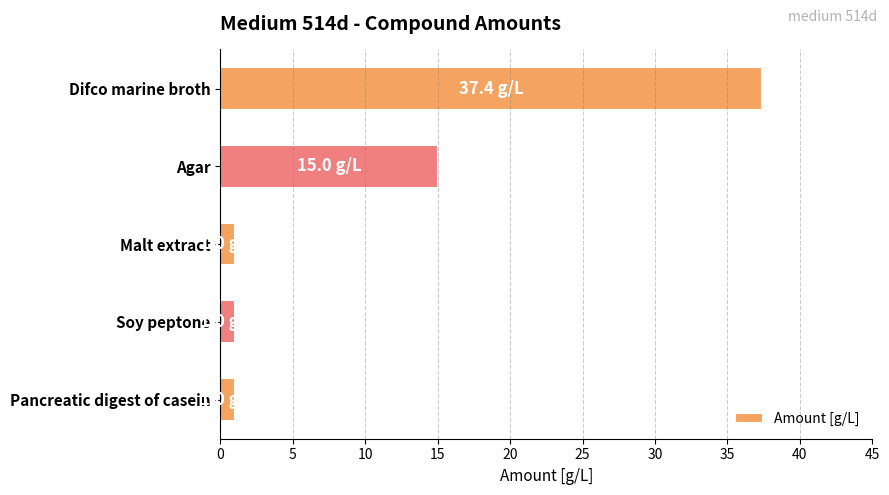

What is the average value?

11.1